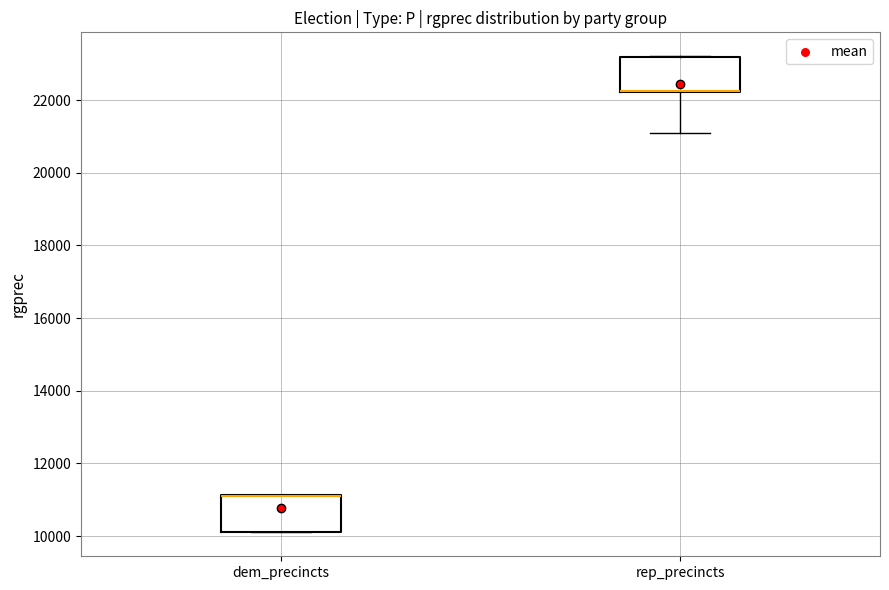

Reading left to right, read every box against the y-axis: the position of its median line, the range the box covers, and the ends of its whiskers. The values are not printed on the chart, so give them approximately, as read against the axis.

dem_precincts: median 11200 (drawn on the box's upper edge), box 10200 to 11200, whiskers 10200 to 11200
rep_precincts: median 22200 (drawn on the box's lower edge), box 22200 to 23200, whiskers 21200 to 23200